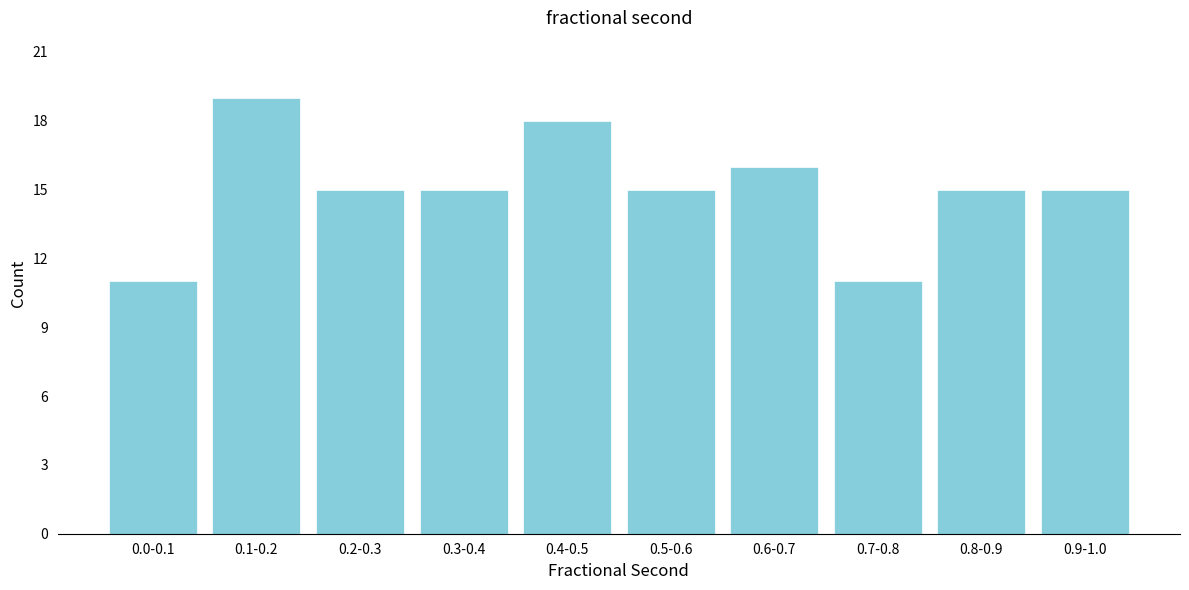

Reading left to right, what are all the values shown in this chart?

11	19	15	15	18	15	16	11	15	15